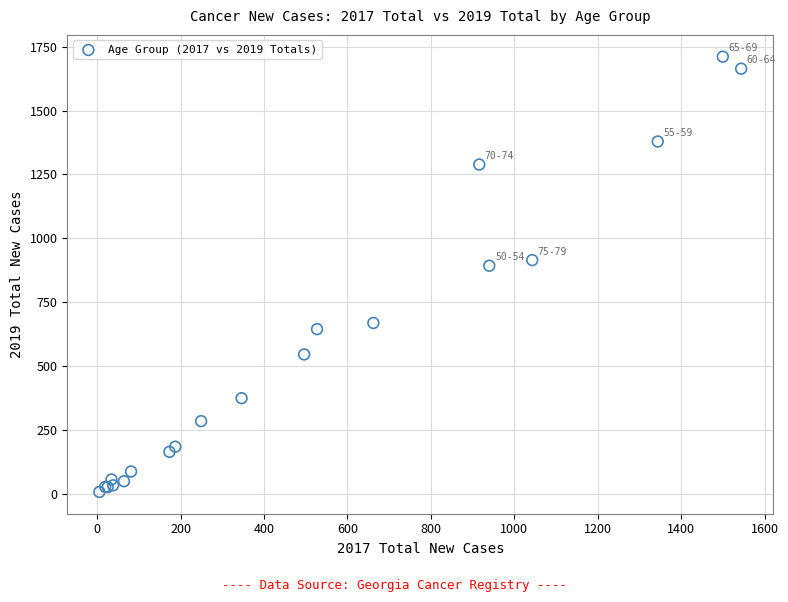

What Y value in the scatter plot is closest to 859?

893